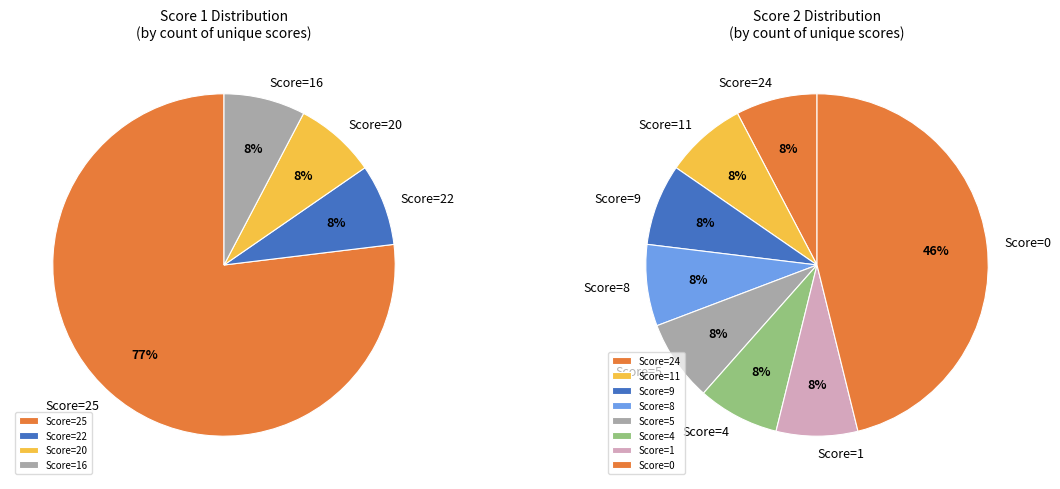

Does Rajadurai Alfred represent more than half of the total?

No